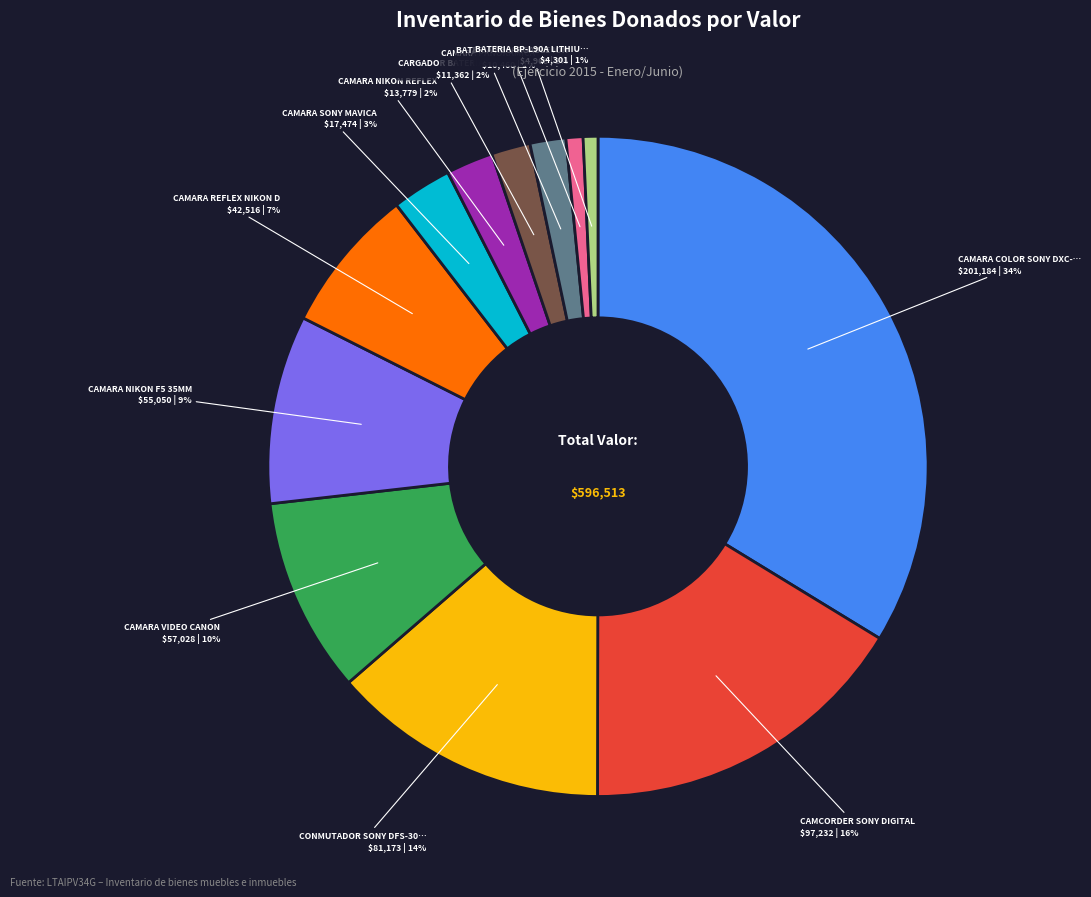

Is there any slice that represents more than half of the pie?

No